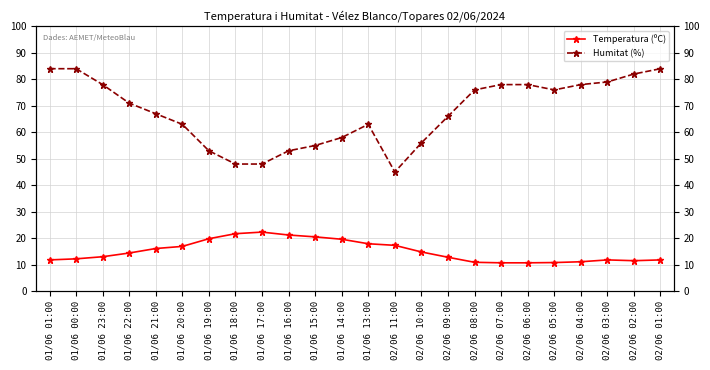

Where is the first local minimum for Humitat (%)?

02/06 11:00